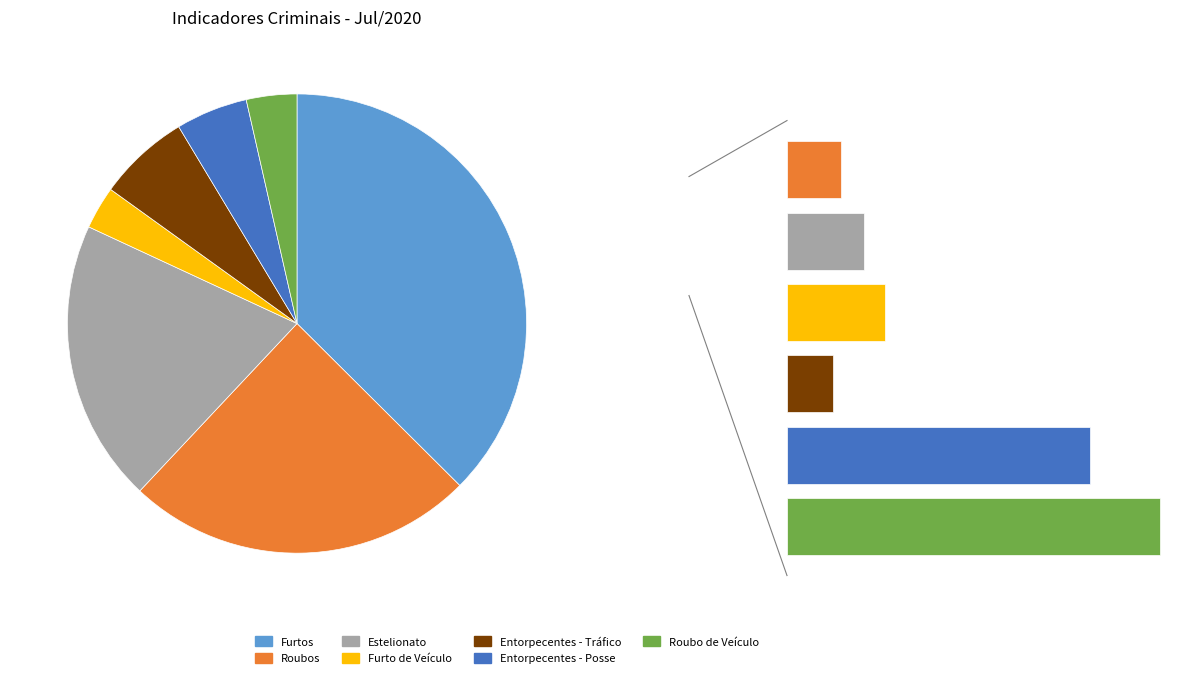

Which slice is the largest?

Furtos